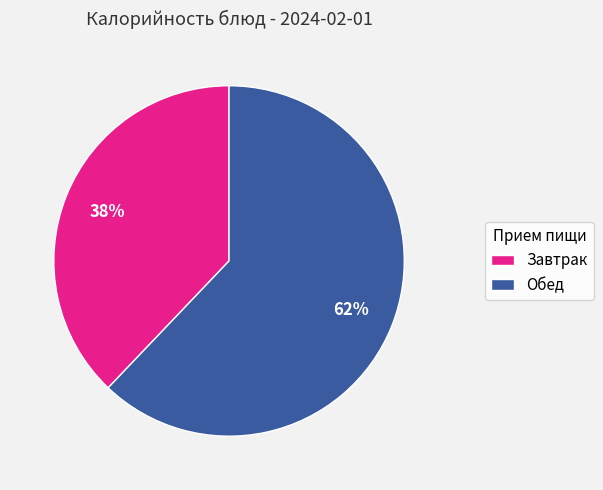

To the nearest percent, what percentage of the pie is Завтрак?

38%